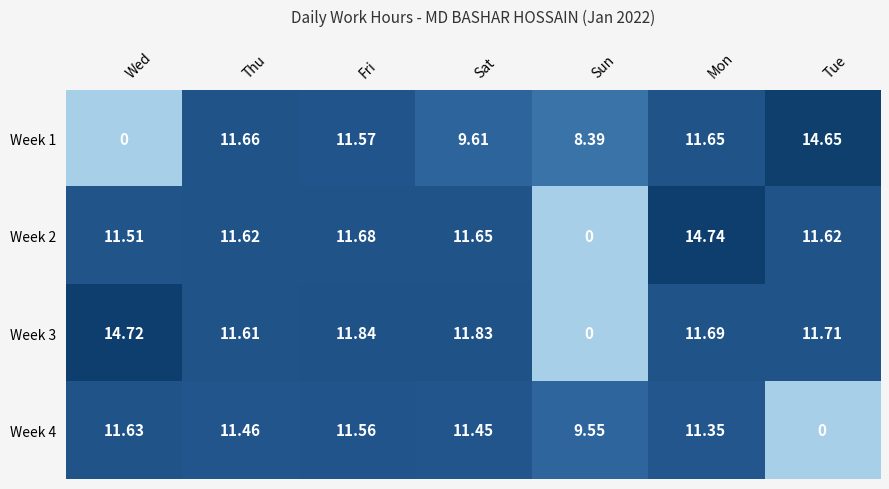

Where is Week 1 nearest to the value 7?

Sun